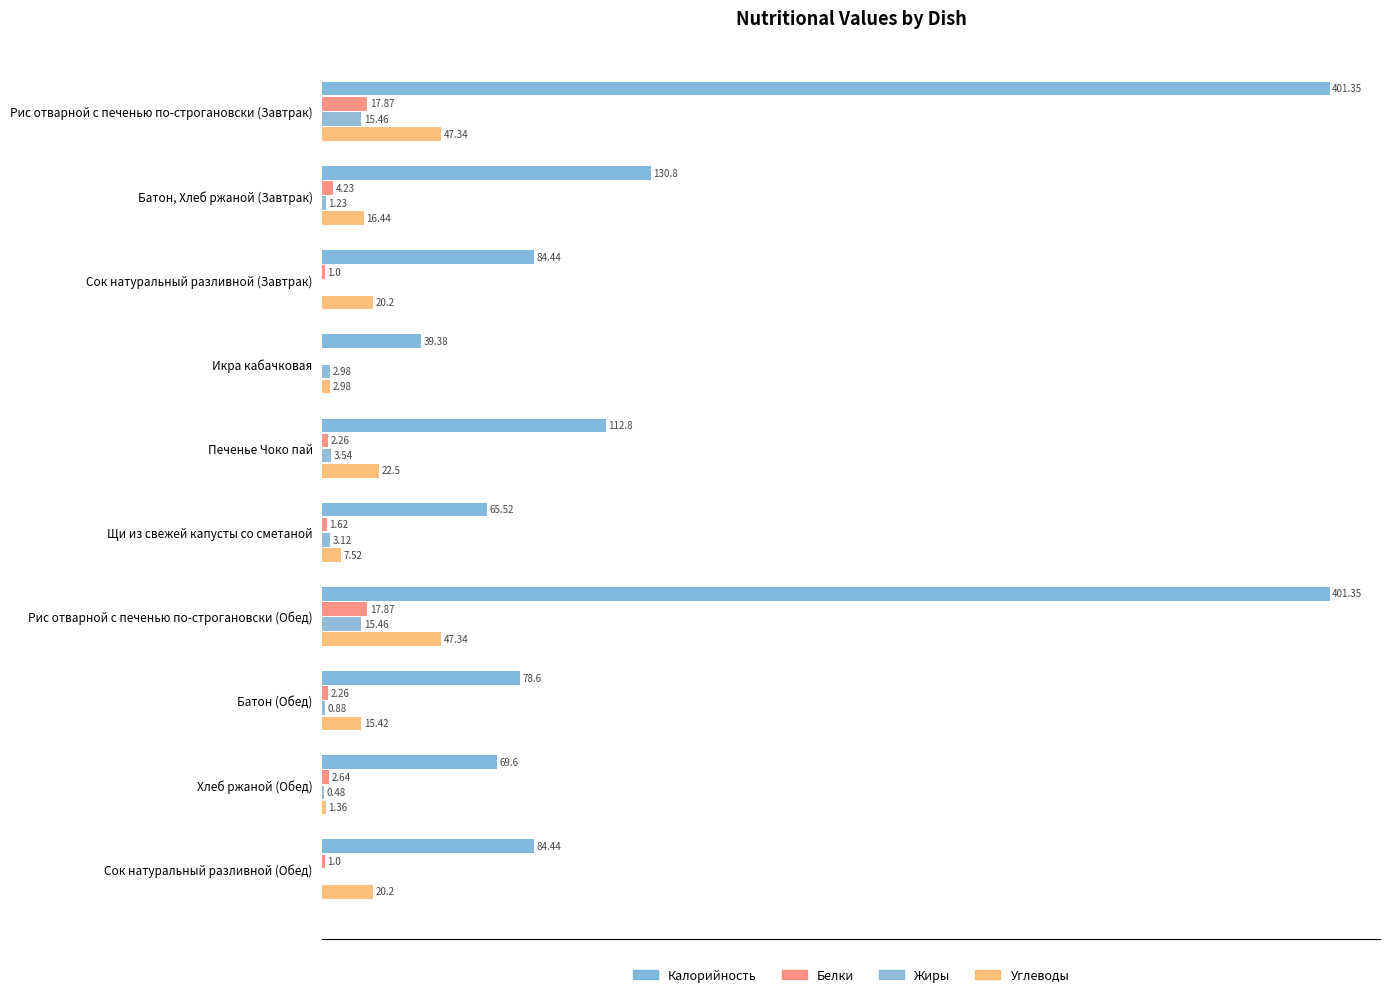

Which series has the widest spread of values?

Калорийность